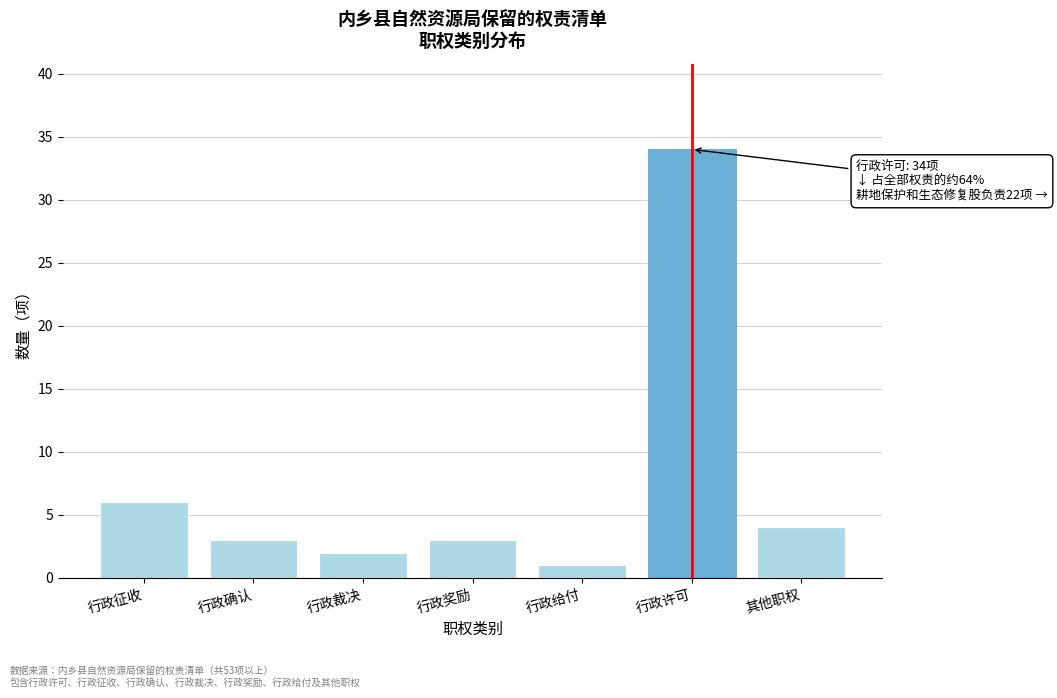

Reading left to right, what are all the values shown in this chart?

行政征收=6	行政确认=3	行政裁决=2	行政奖励=3	行政给付=1	行政许可=34	其他职权=4